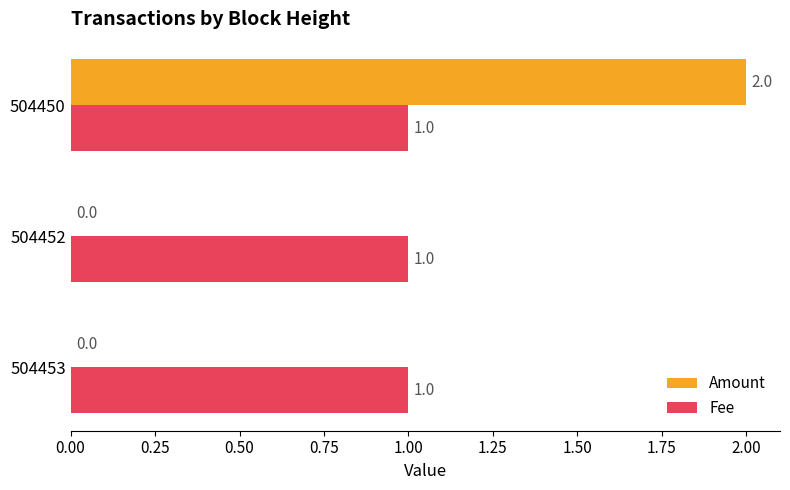

Is the value of Amount at 504452 greater than the value of Fee at 504452?

No